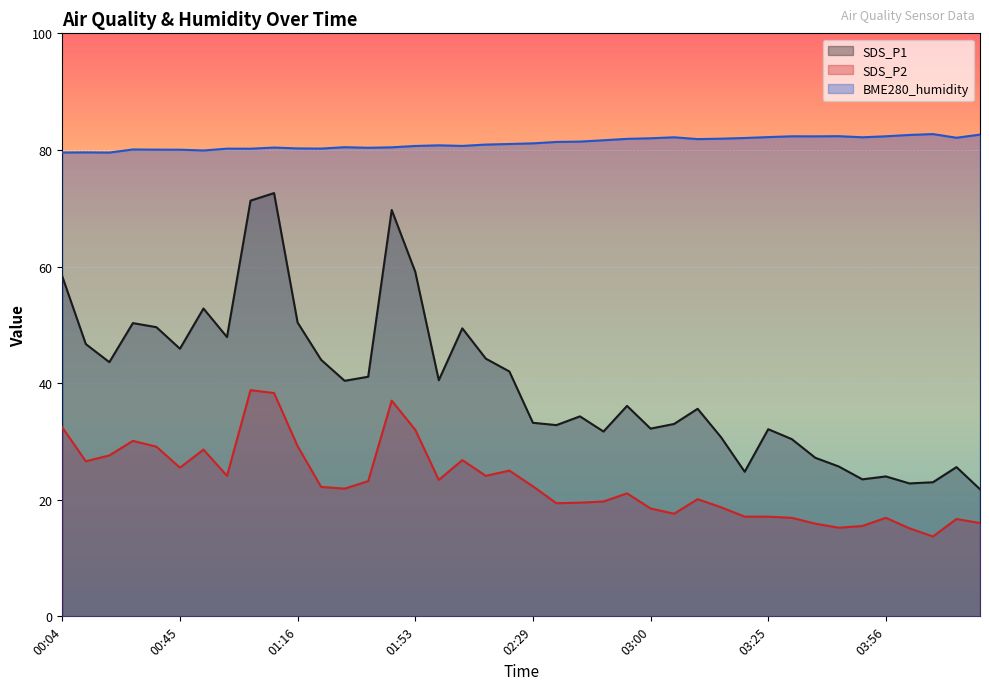

What is the difference between the SDS_P1 values at 02:03 and 02:08?

5.2